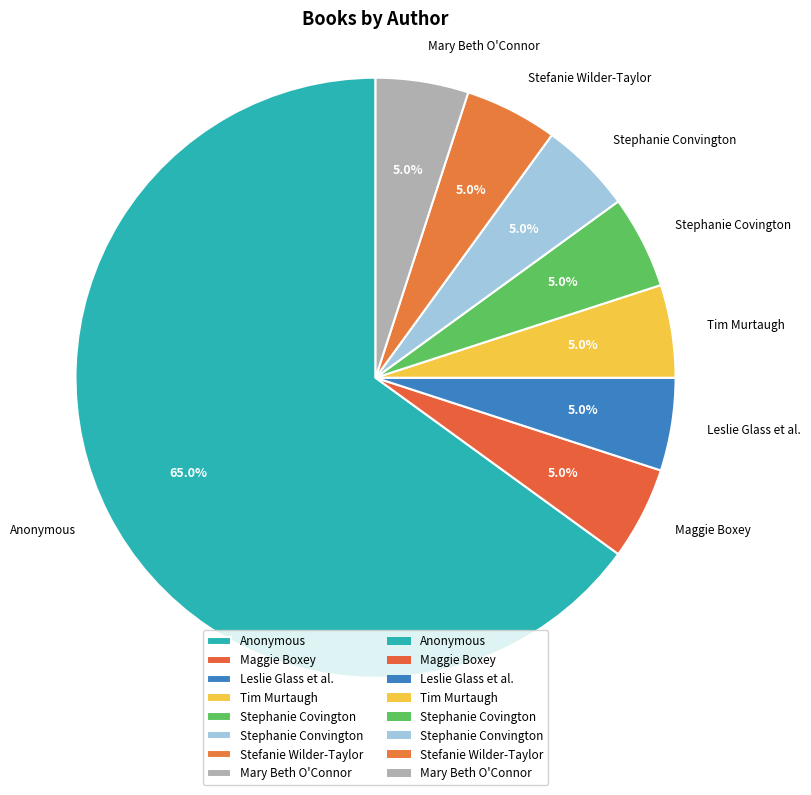

What is the ratio of the value at Mary Beth O'Connor to the value at Tim Murtaugh?

1.0